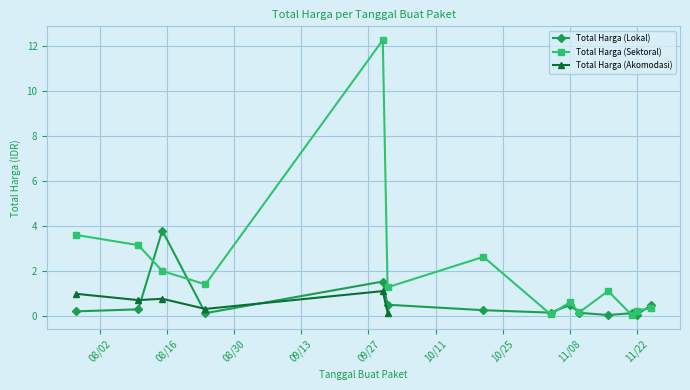

What is the sum of the Total Harga (Lokal) values at 2022-10-21 and 2022-11-16?

0.3